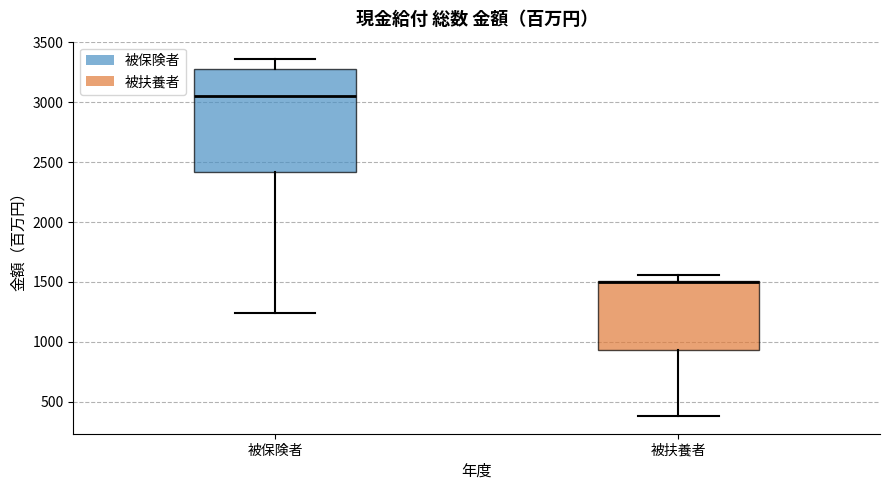

Reading left to right, transcribe this box plot: for each box, give where its median line is, the range the box spans, and where its two whiskers end, as read against the y-axis. The values are not printed on the chart, so give them approximately, as read against the axis.

被保険者: median 3050, box 2400 to 3300, whiskers 1250 to 3350
被扶養者: median 1500 (drawn on the box's upper edge), box 950 to 1500, whiskers 400 to 1550